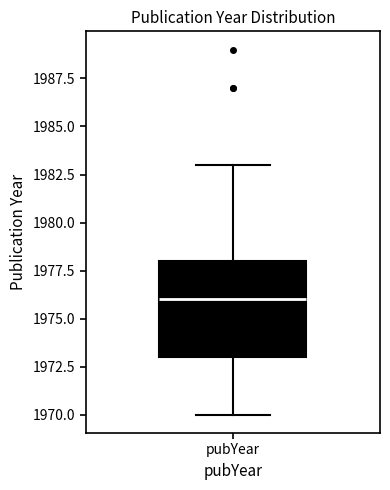

Transcribe this box plot: give where the median line is, the range the box spans, and where the two whiskers end, as read against the y-axis. The values are not printed on the chart, so give them approximately, as read against the axis.

median 1976, box 1973 to 1978, whiskers 1970 to 1983